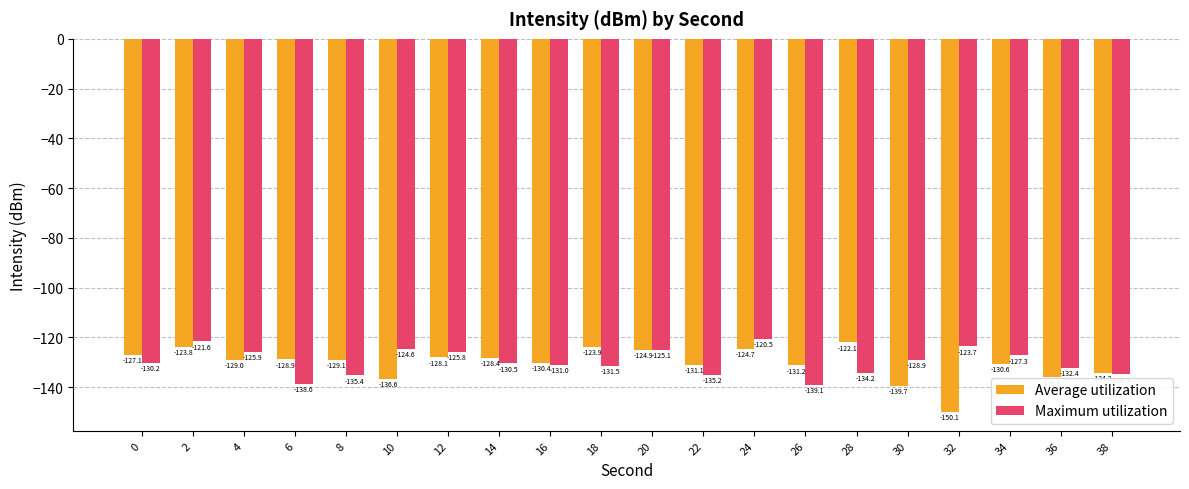

What is the minimum value shown in the chart?

-150.1